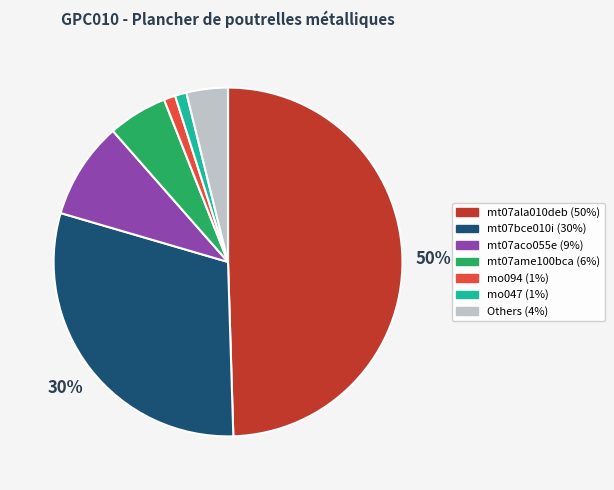

To the nearest percent, what is the average slice percentage?

14%